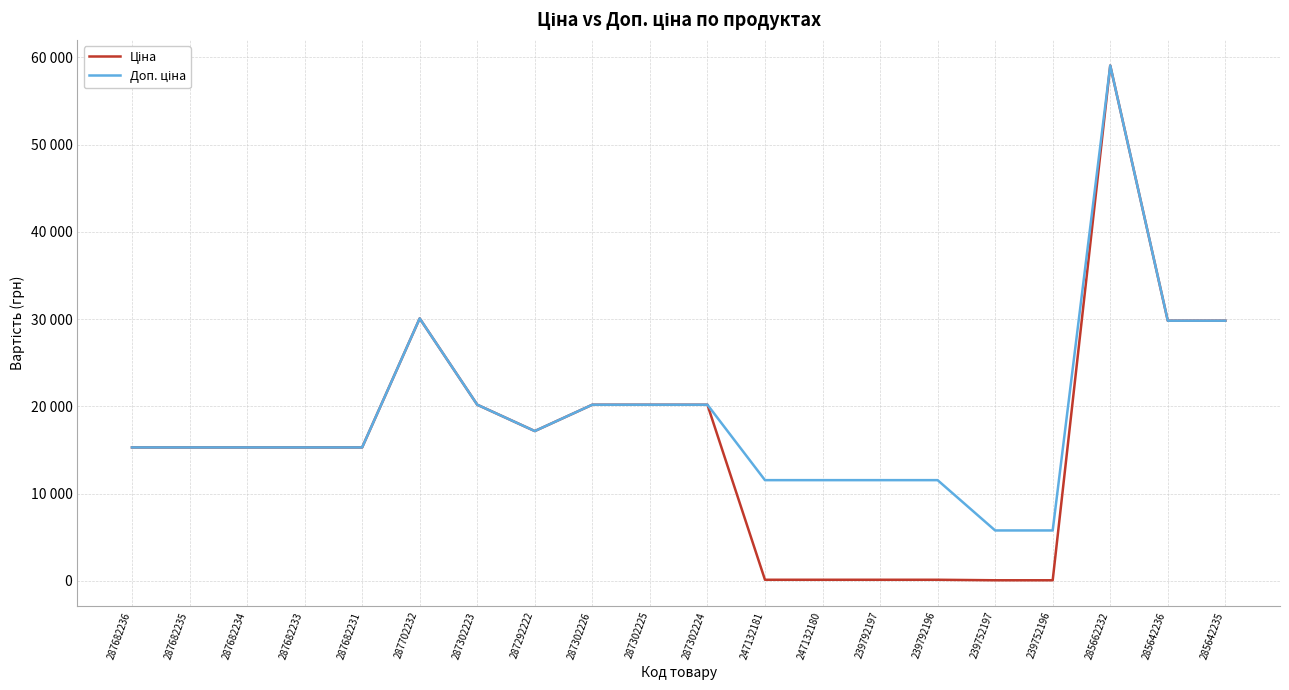

Is this an area chart (filled region under the line)?

No